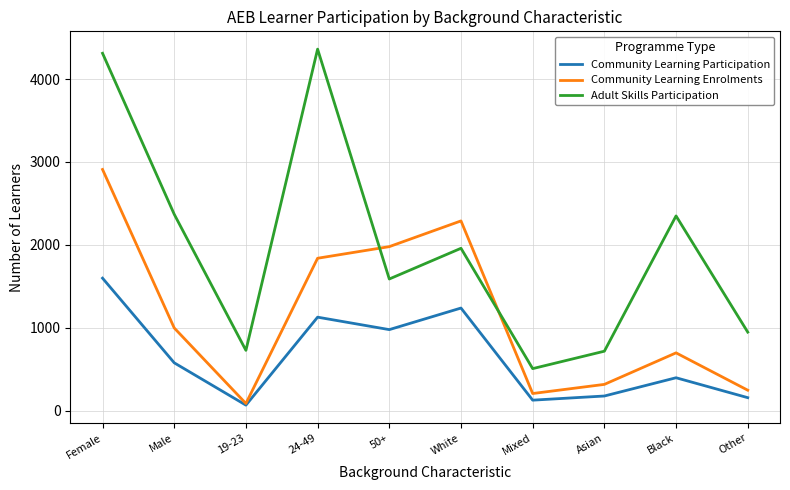

True or false: Community Learning Enrolments has a value of 2910 at Female.

True